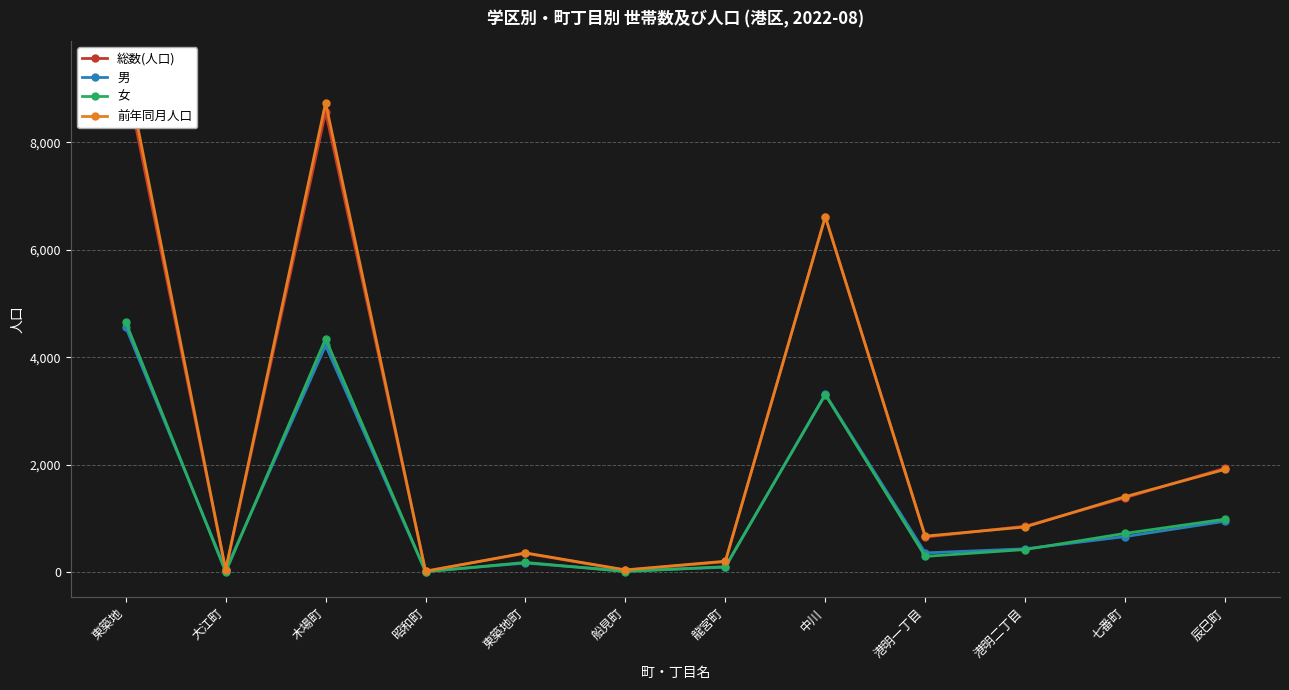

What is the spread (max minus min) of values at 船見町?

31